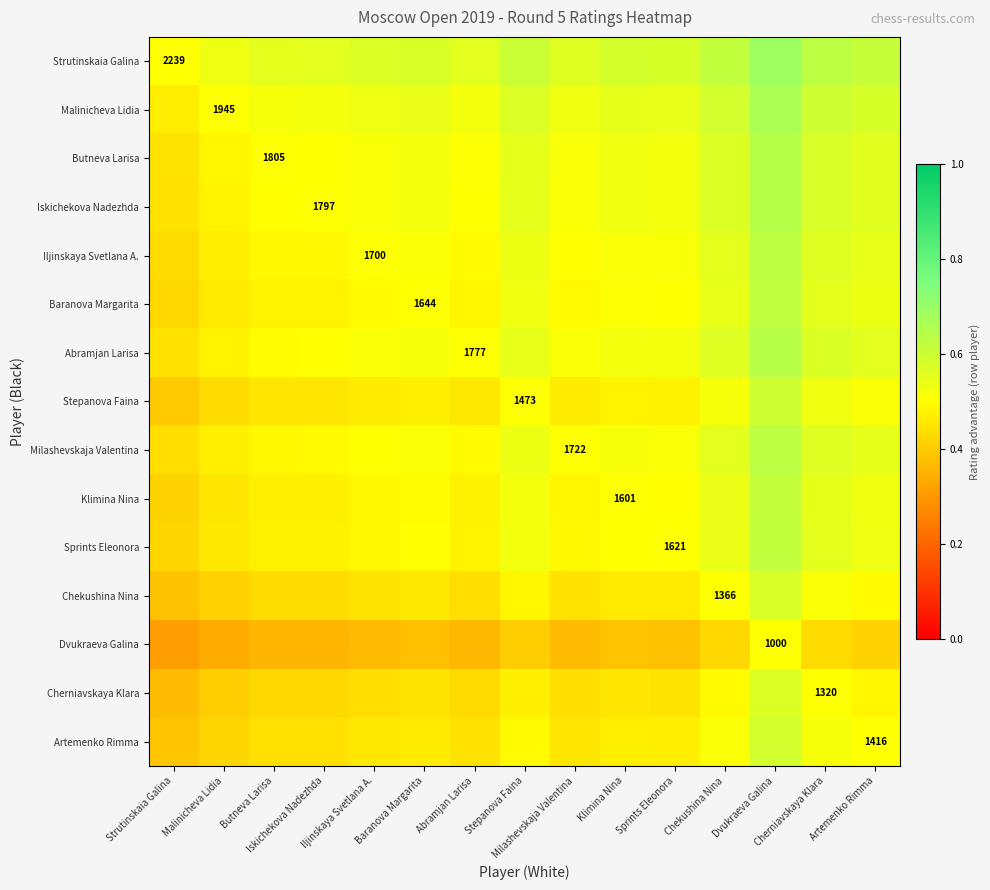

List the labels in order of Iskichekova Nadezhda value, largest first.

Dvukraeva Galina, Cherniavskaya Klara, Chekushina Nina, Artemenko Rimma, Stepanova Faina, Klimina Nina, Sprints Eleonora, Baranova Margarita, Iljinskaya Svetlana A., Milashevskaja Valentina, Abramjan Larisa, Iskichekova Nadezhda, Butneva Larisa, Malinicheva Lidia, Strutinskaia Galina